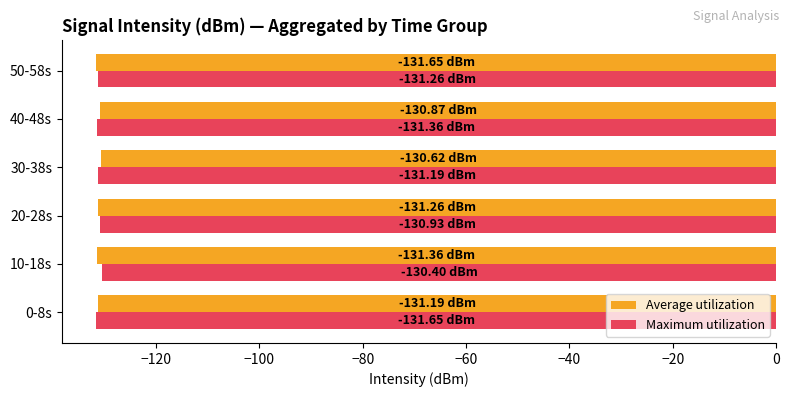

What is the spread (max minus min) of values at 10-18s?

1.0